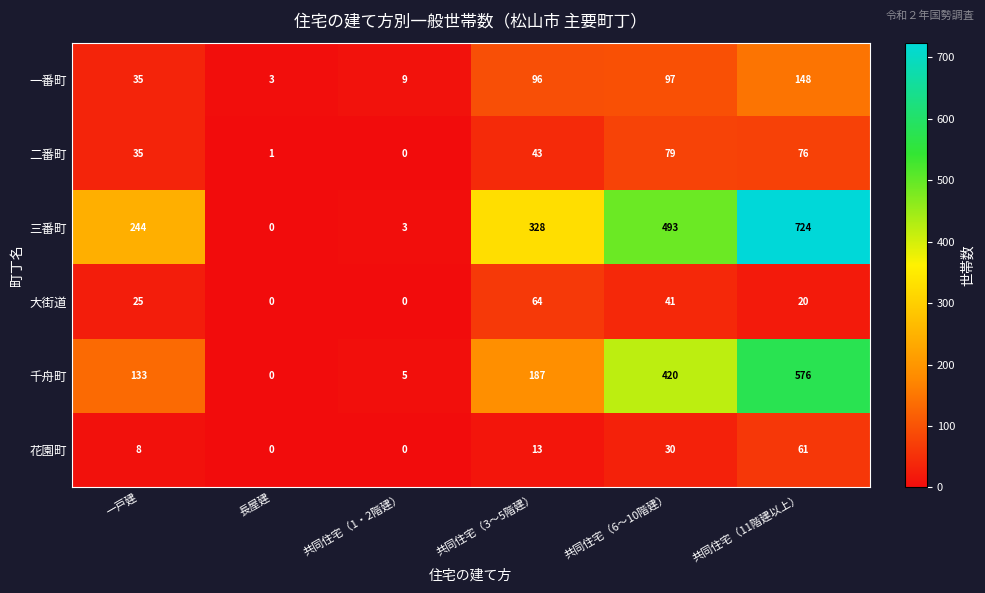

What is the difference between the 二番町 values at 共同住宅（1・2階建） and 一戸建?

35